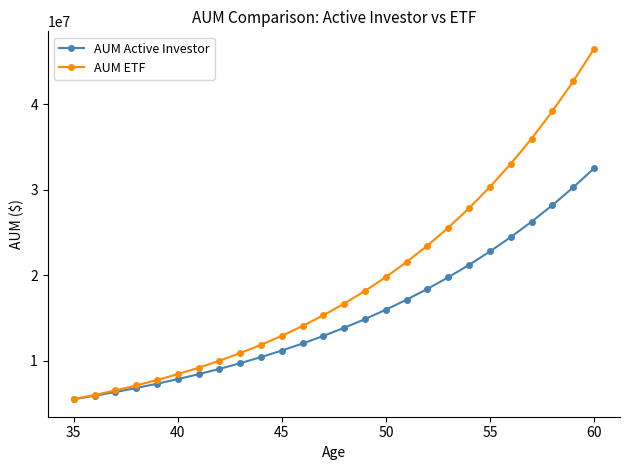

List the series in order of their peak value, highest first.

AUM ETF, AUM Active Investor